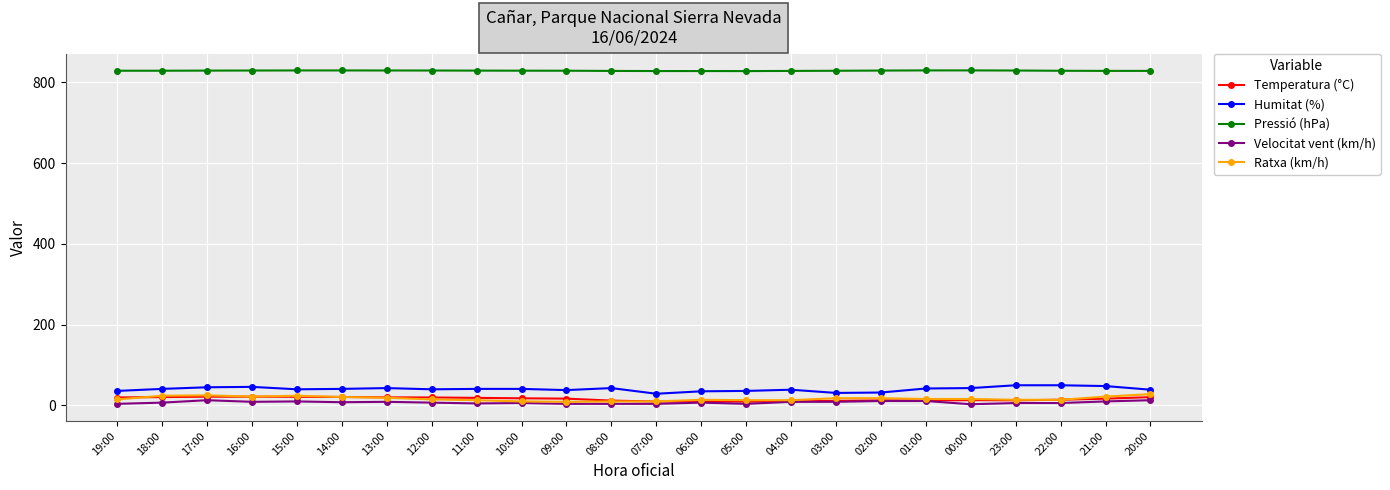

Does the chart display data point markers on the line(s)?

Yes